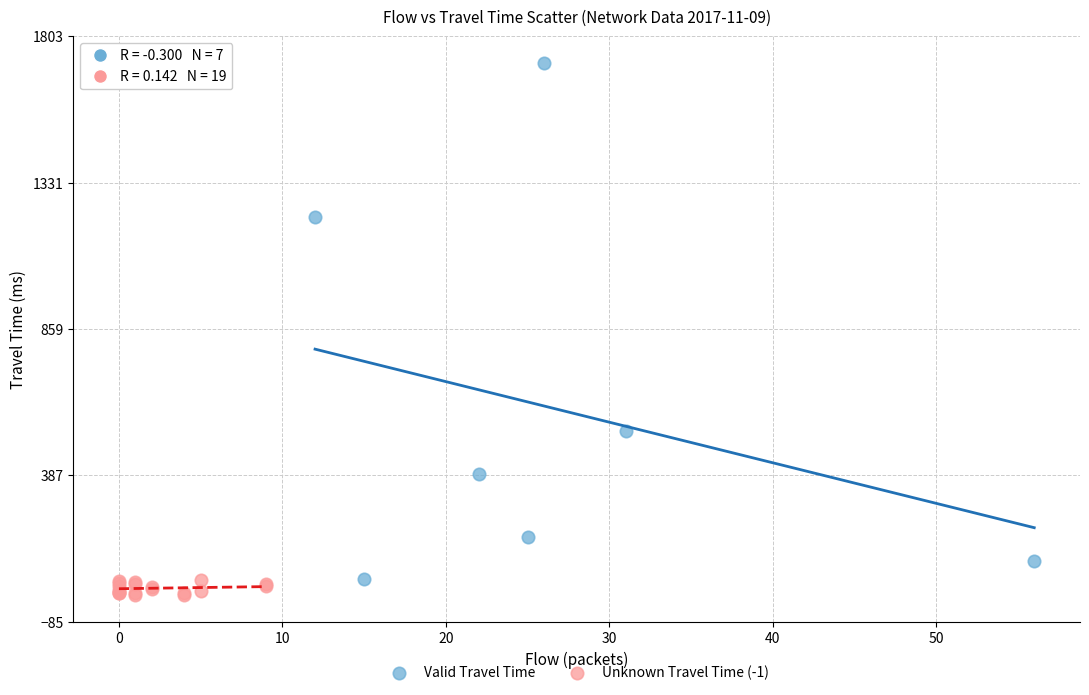

Which series has the largest Y range (max minus min)?

Valid Travel Time